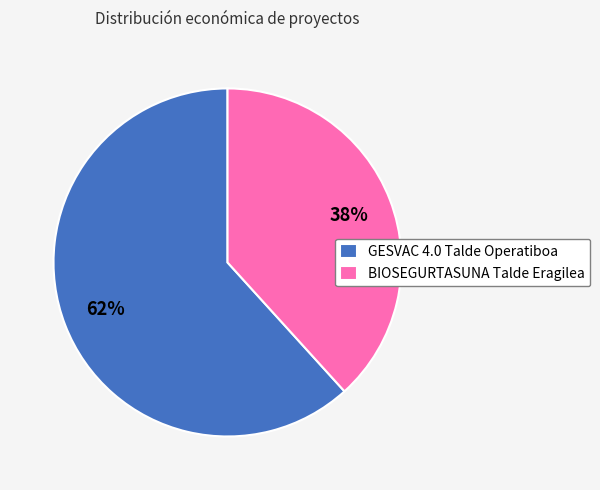

Which slice is the smallest?

BIOSEGURTASUNA Talde Eragilea